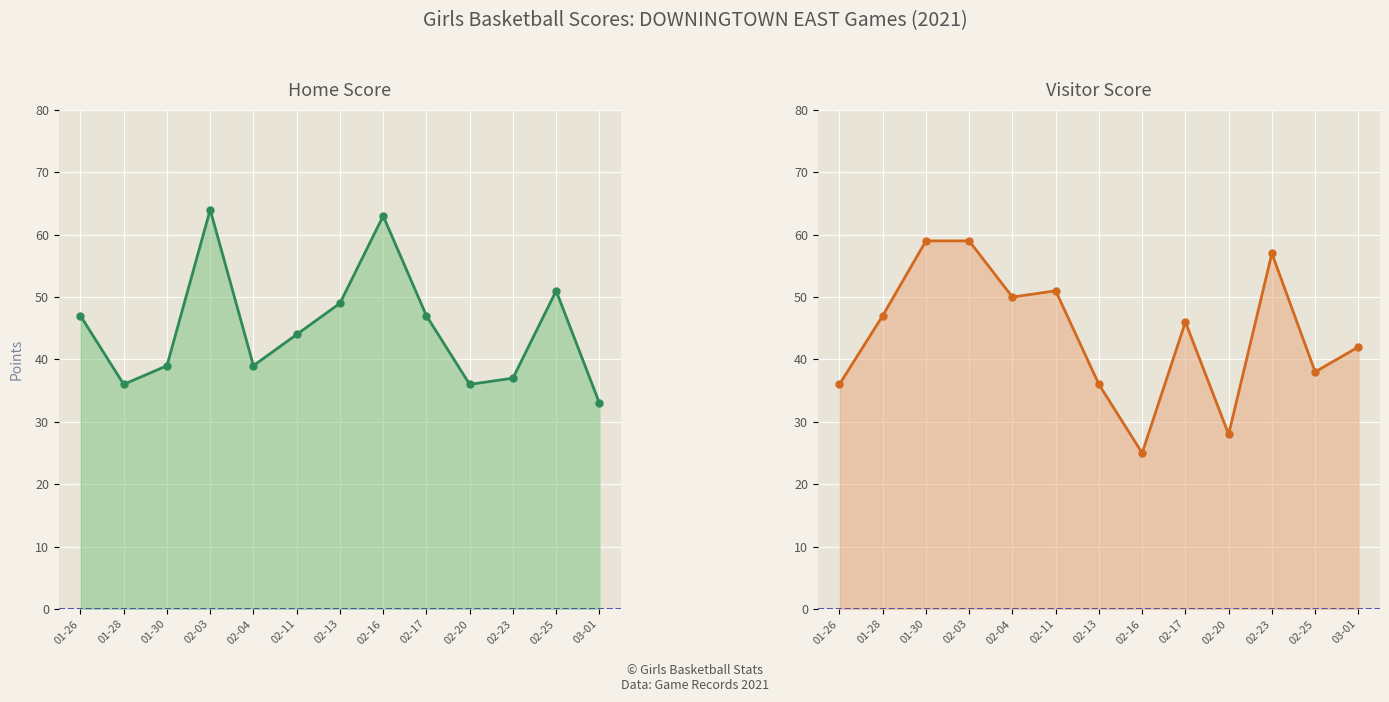

At how many categories does at least one series exceed 34?

13